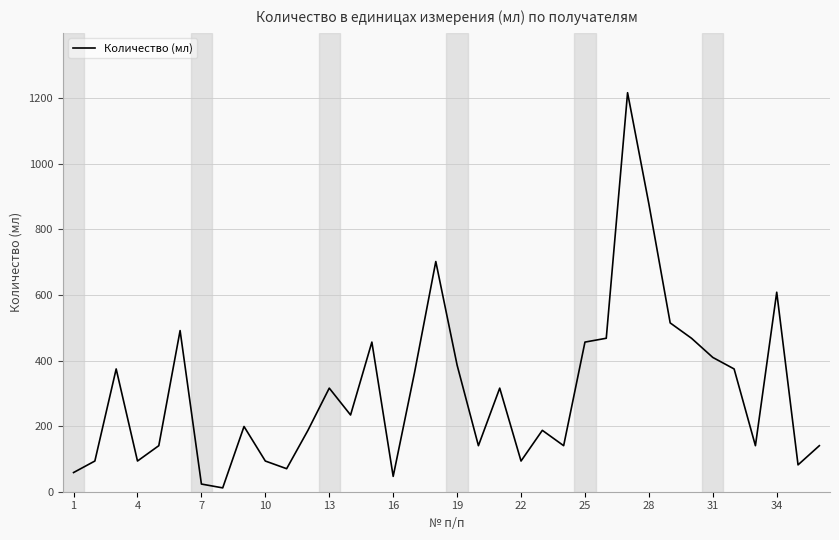

What is the difference between the maximum and minimum values?

1205.1